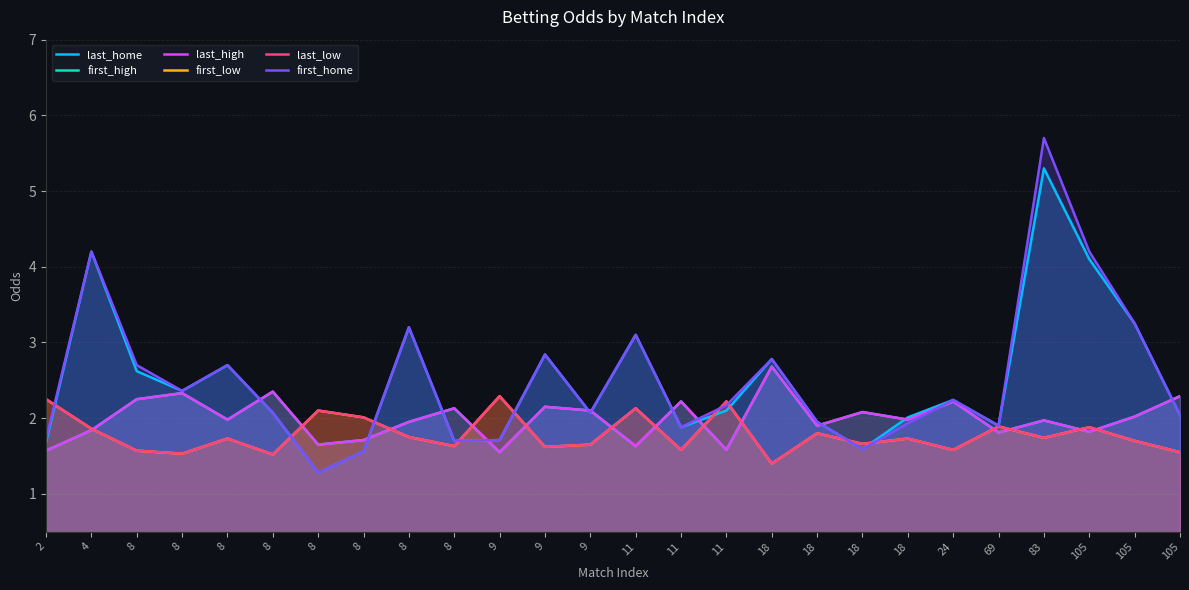

True or false: last_home has a value of 1.6 at 8.

True